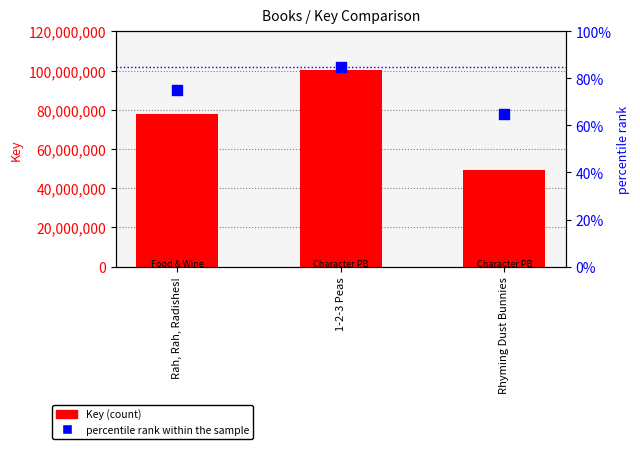

What are all the series names shown in the legend?

Key (count), percentile rank within the sample